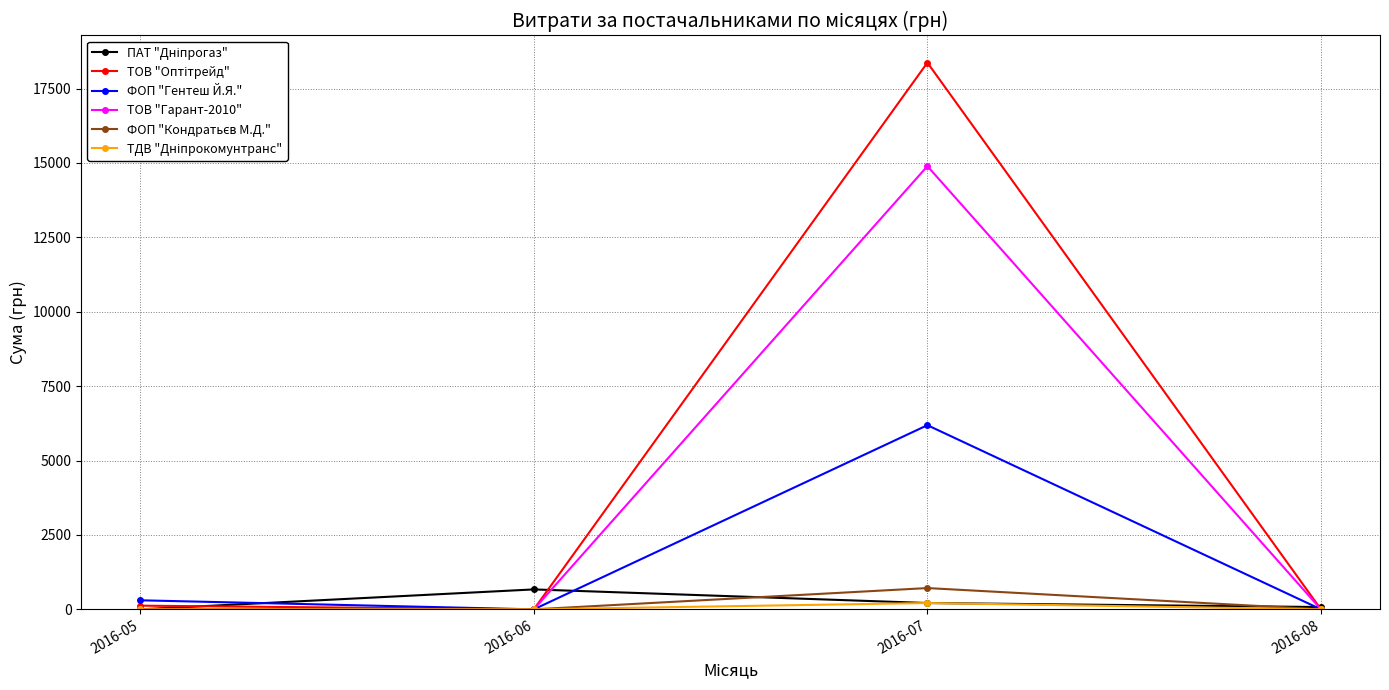

The value of ФОП "Гентеш Й.Я." at 2016-07 is 6188.0. True or false?

True